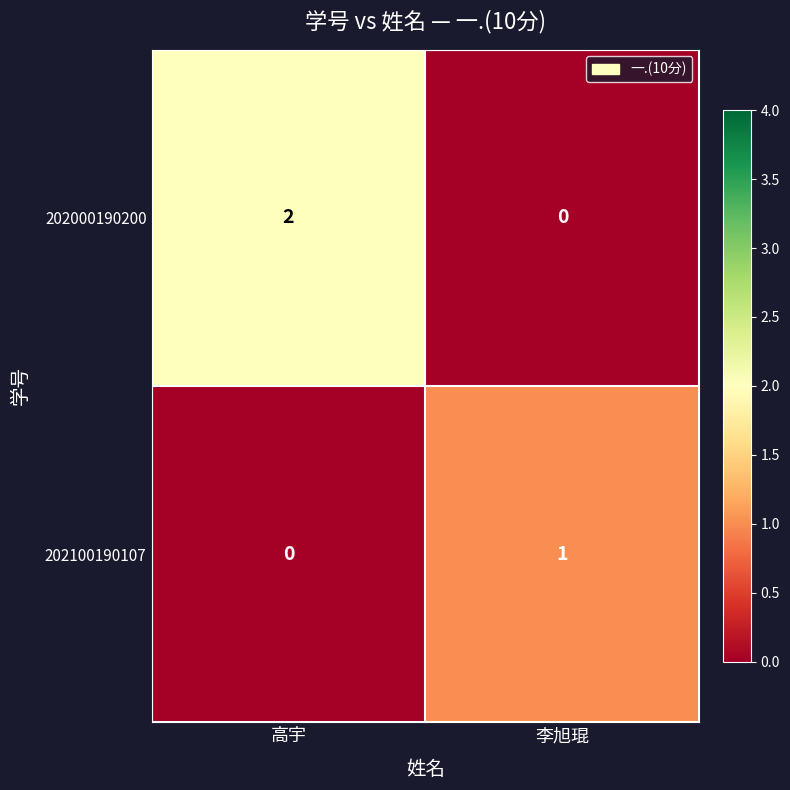

Which series has the largest total across all categories?

202000190200